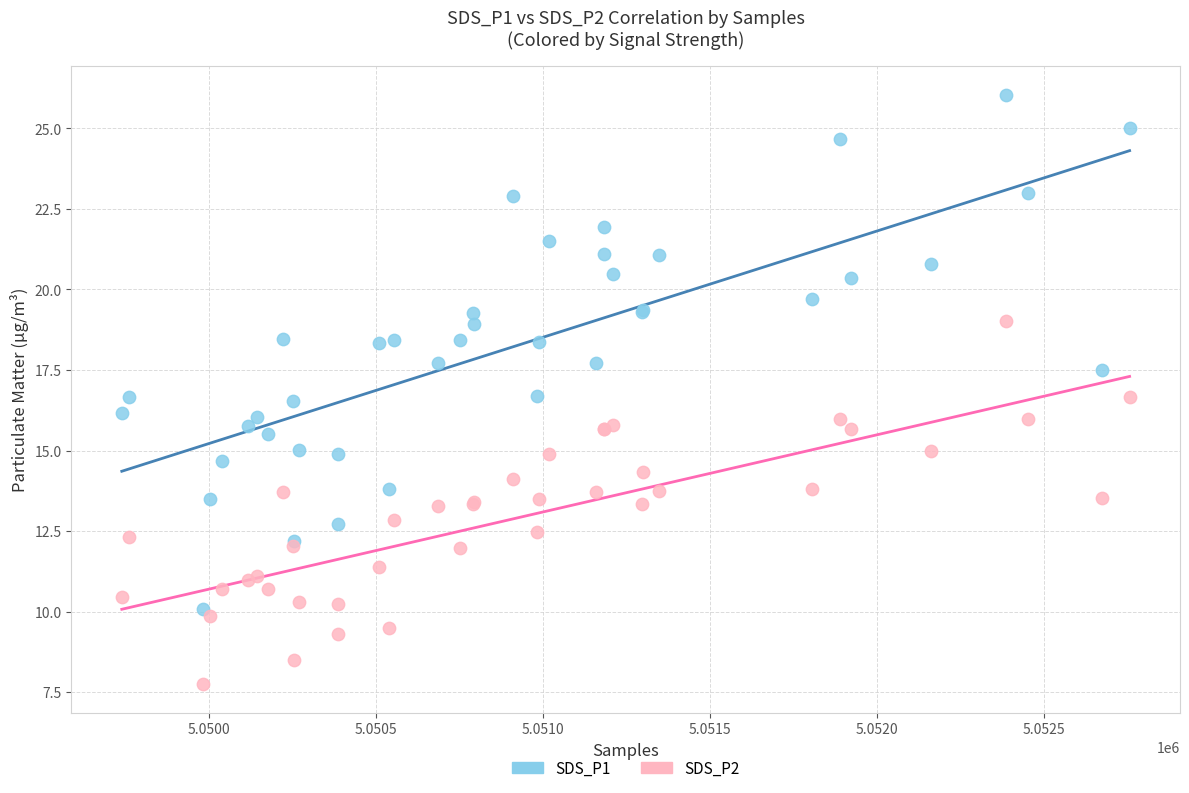

What are all the series names shown in the legend?

SDS_P1, SDS_P2